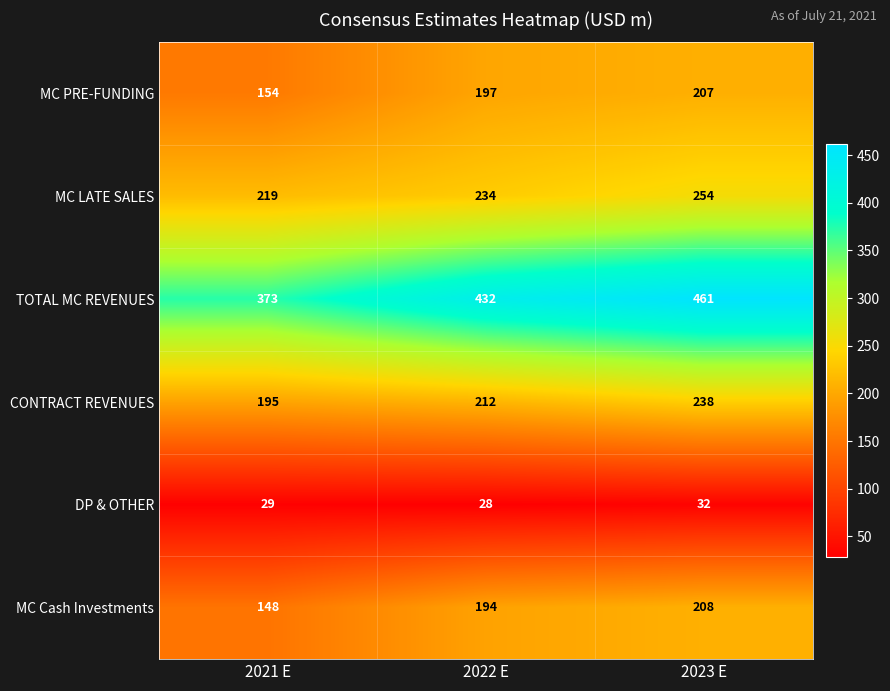

Which label corresponds to the largest value in the chart?

2023 E